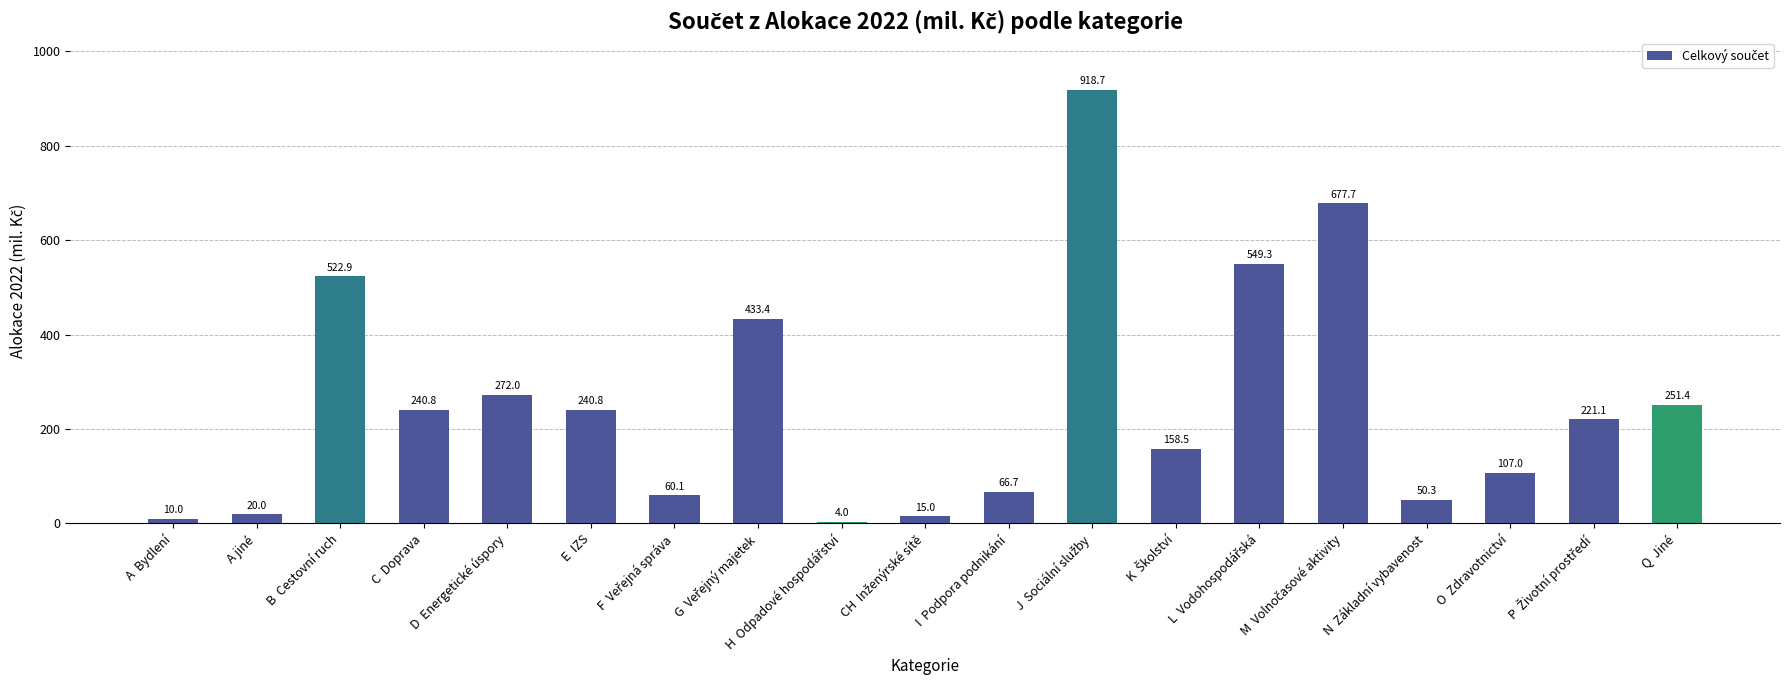

Approximately how many times larger is the value at A jiné compared to Q  Jiné?

0.1